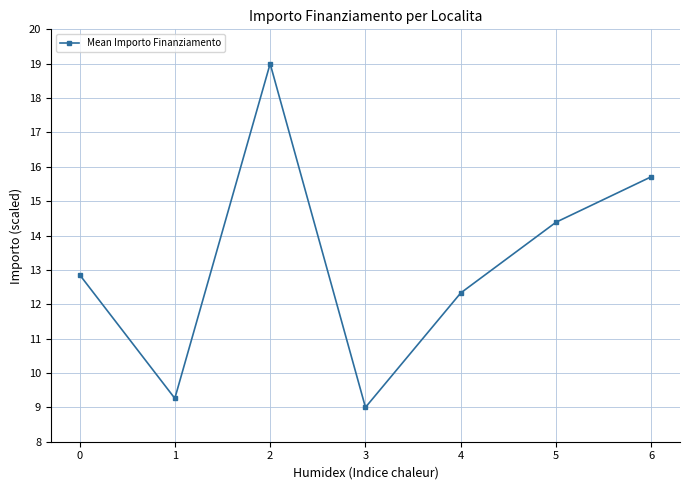

List the labels in order of value, smallest first.

3, 1, 4, 0, 5, 6, 2